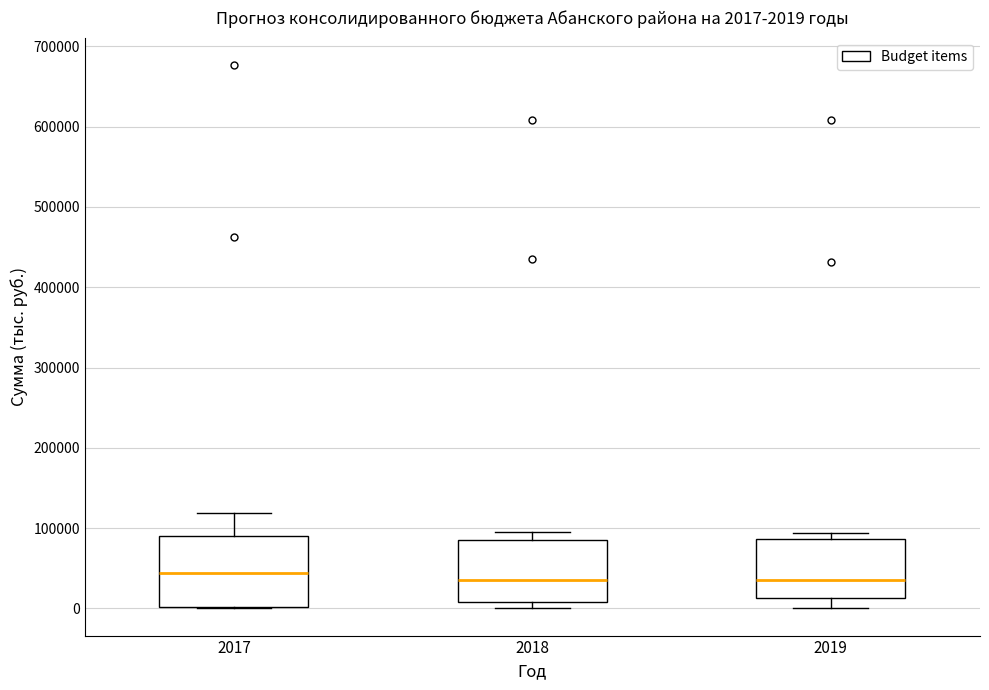

Which box is the tallest, from its lower edge to its upper edge?

2017